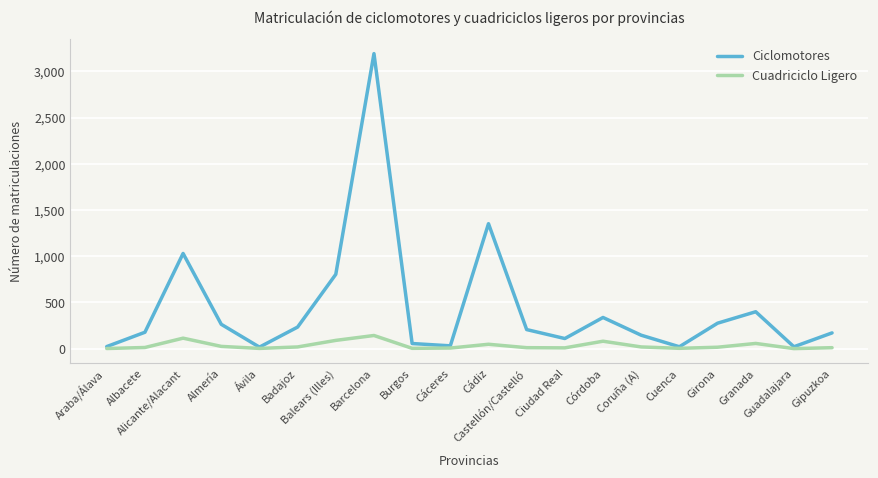

What is the difference between the Ciclomotores values at Ciudad Real and Almería?

154